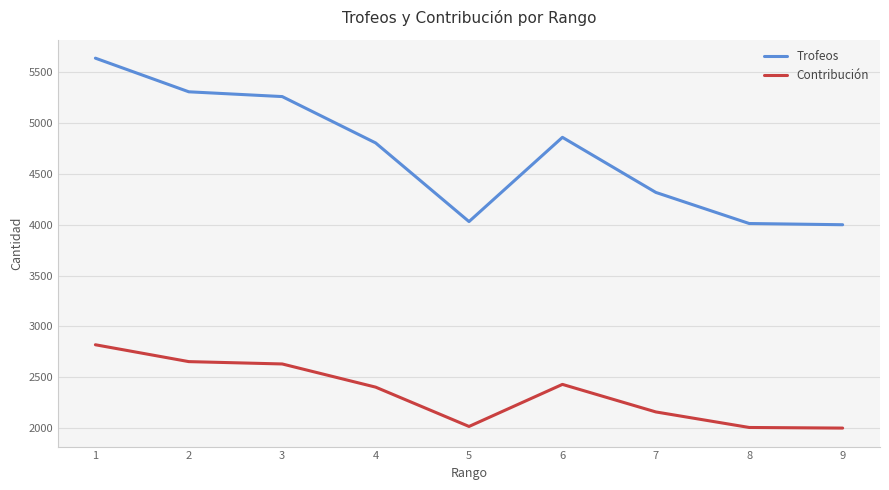

True or false: Contribución and Trofeos cross at least once.

False